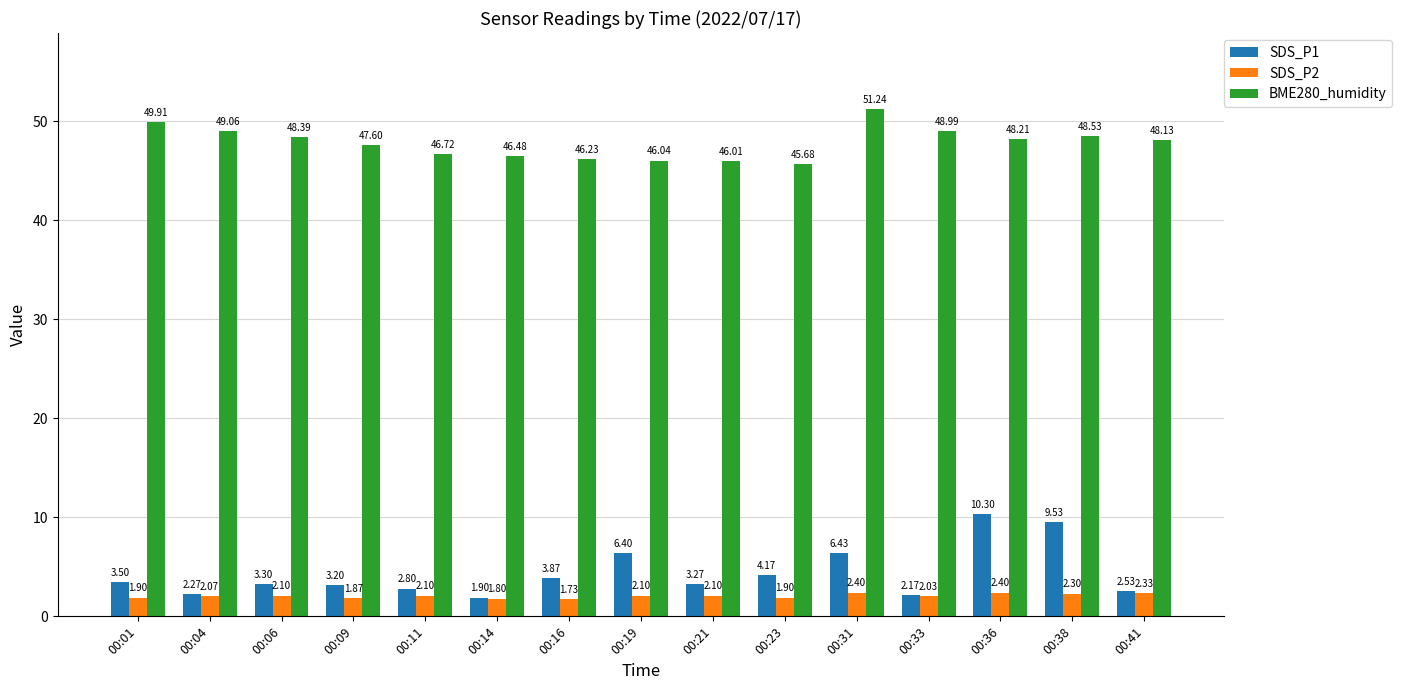

Rank the categories by SDS_P1 value from highest to lowest.

00:36, 00:38, 00:31, 00:19, 00:23, 00:16, 00:01, 00:06, 00:21, 00:09, 00:11, 00:41, 00:04, 00:33, 00:14